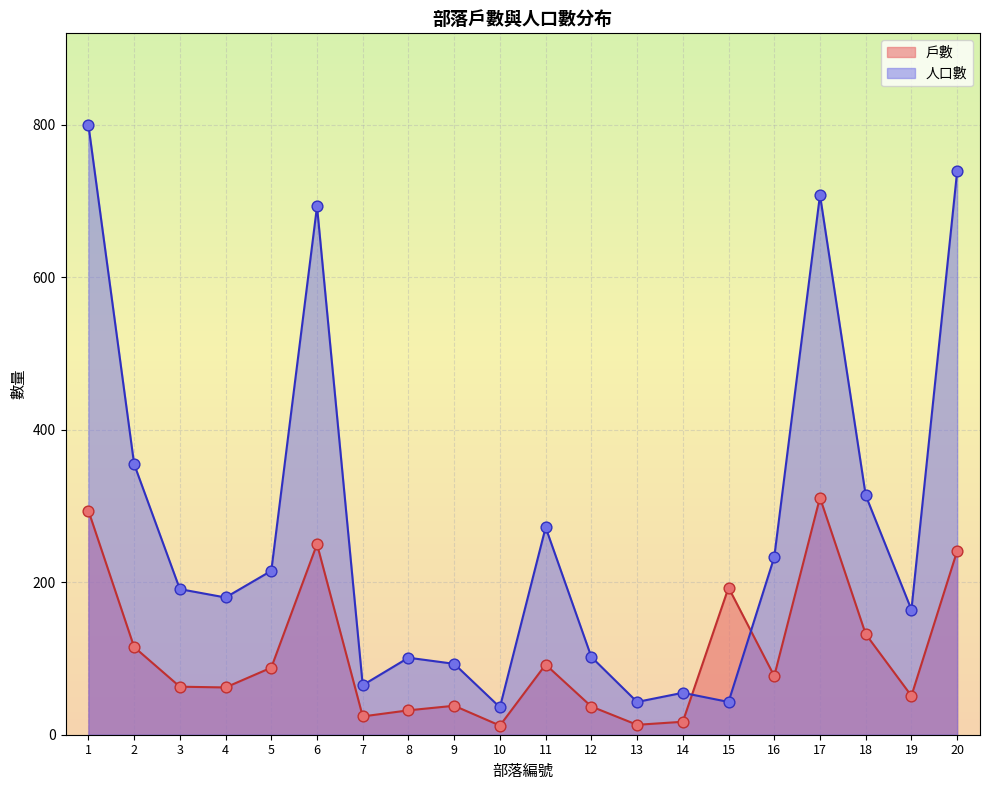

Which series has the largest total across all categories?

人口數